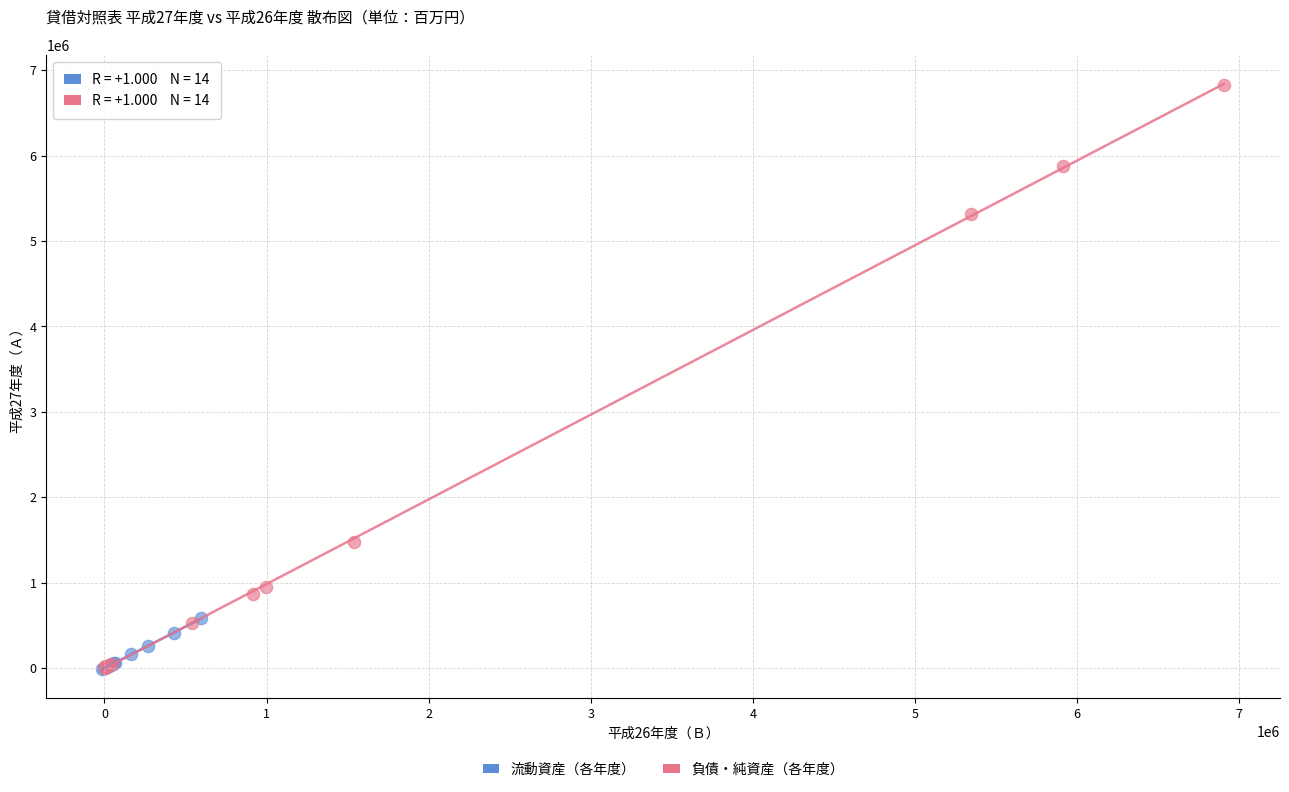

Which series has the widest spread of Y values?

負債・純資産（各年度）